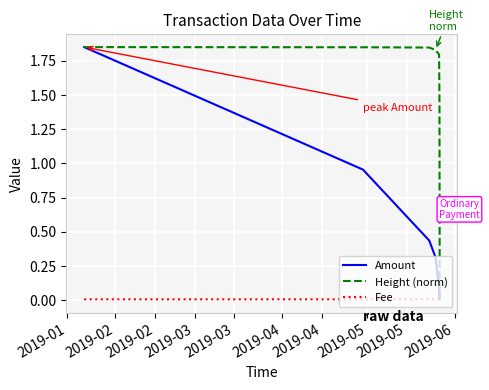

Which series has the largest total across all categories?

Height (norm)